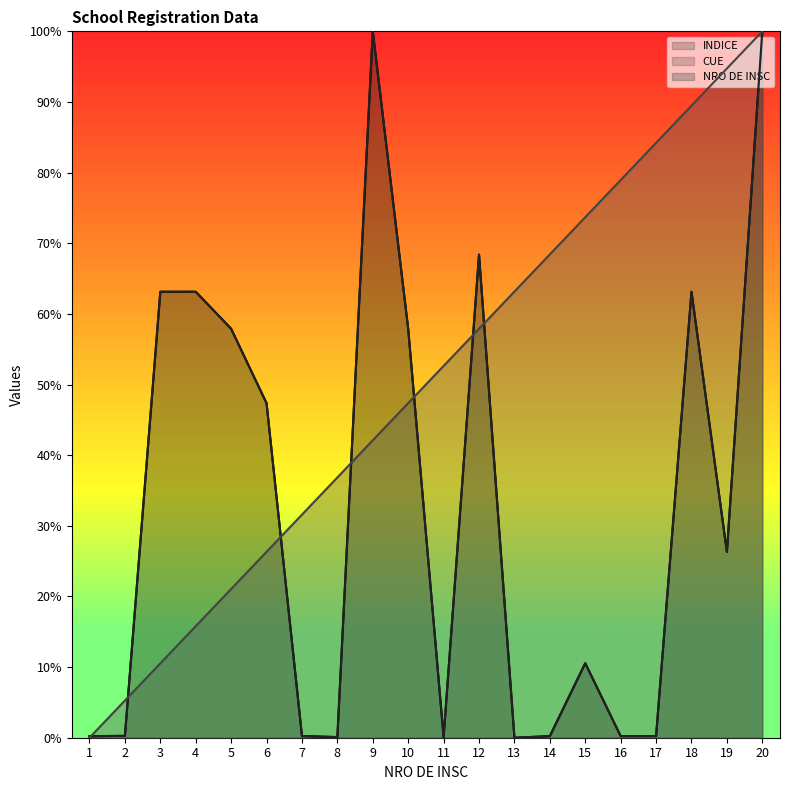

Rank the series at 19 from lowest to highest value.

CUE, INDICE, NRO DE INSC